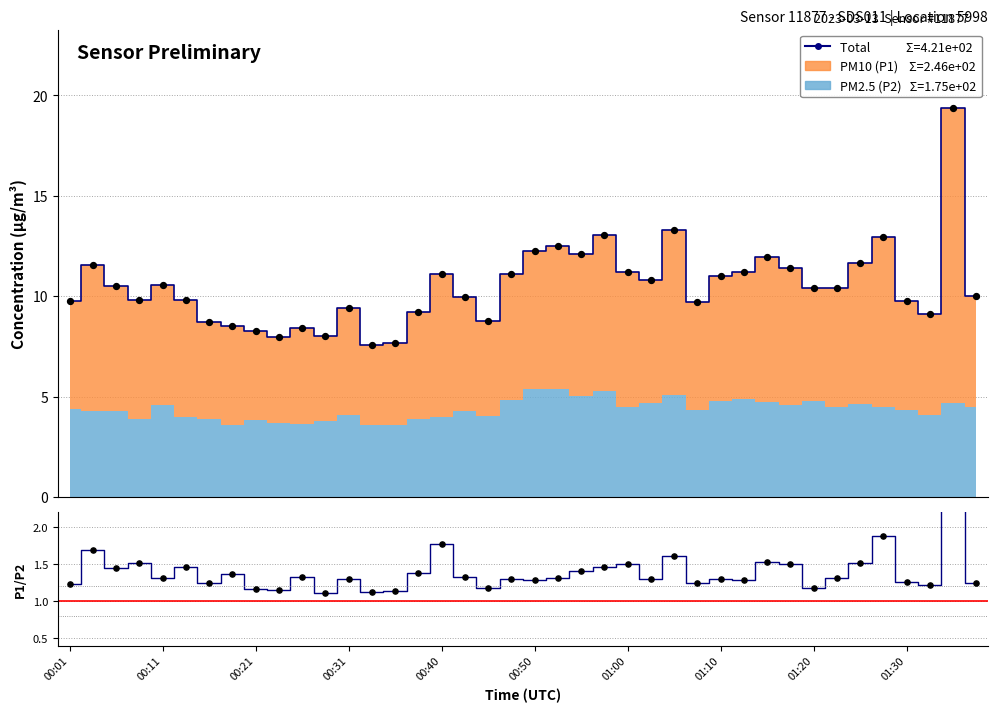

What is the total value across all series at 19?

12.4